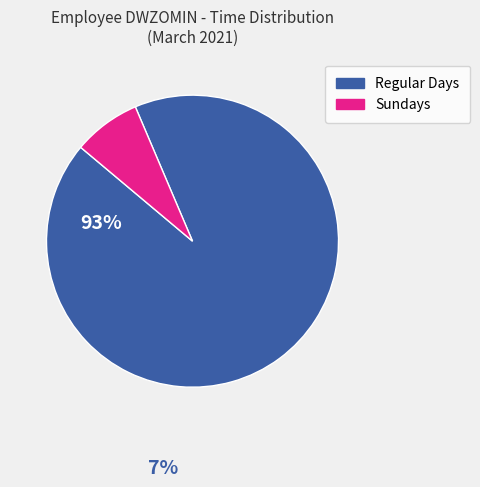

Is there any slice that represents more than half of the pie?

Yes